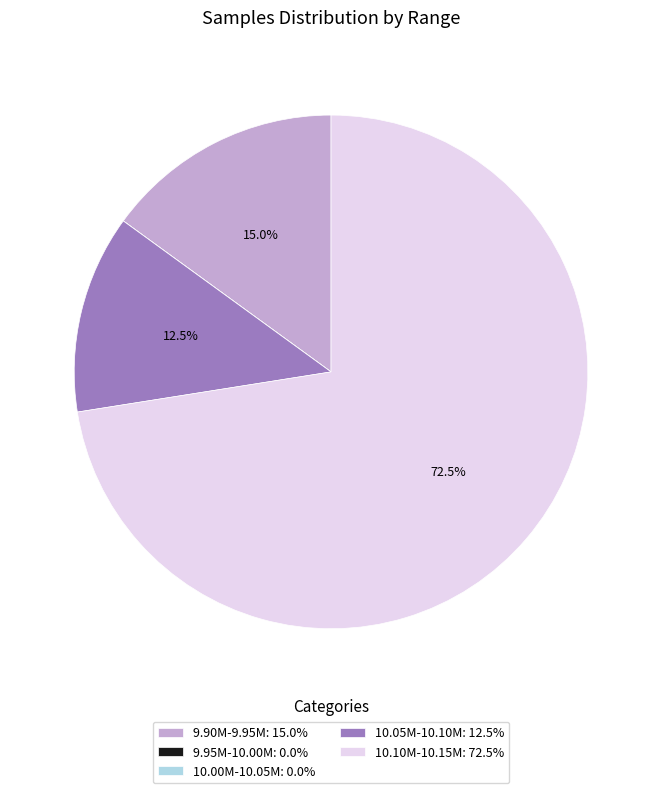

How much of the chart is everything except 10.05M-10.10M: 12.5%?

87.5%